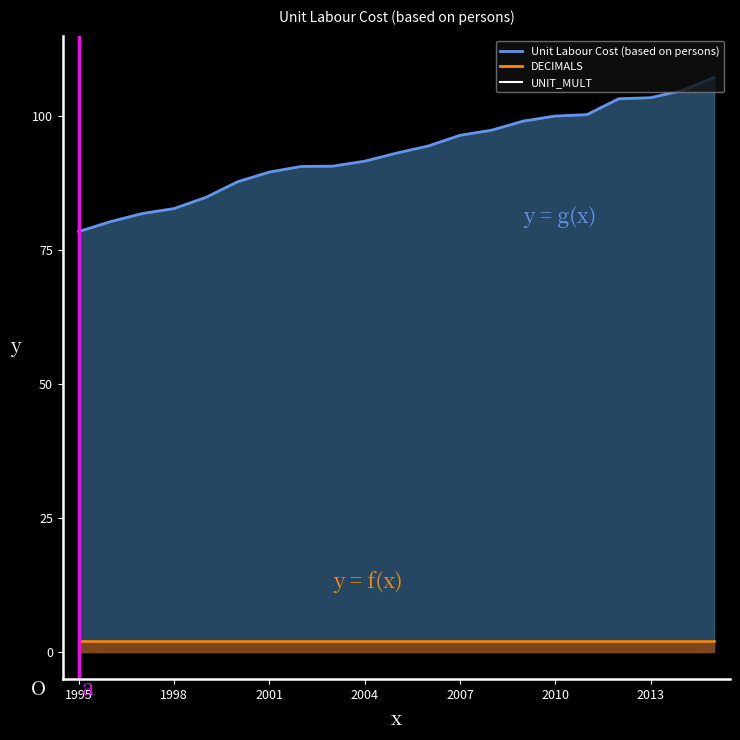

What is the maximum value shown in the chart?

107.2